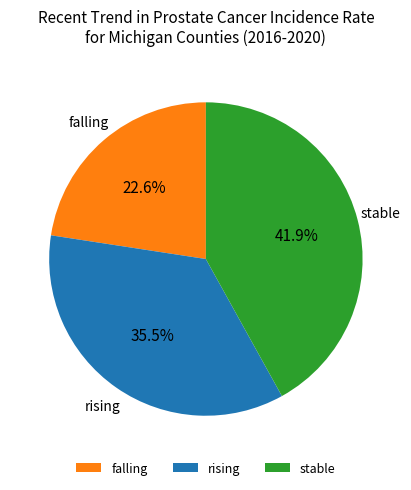

To the nearest percent, what is the difference between the largest and smallest slice percentages?

19%